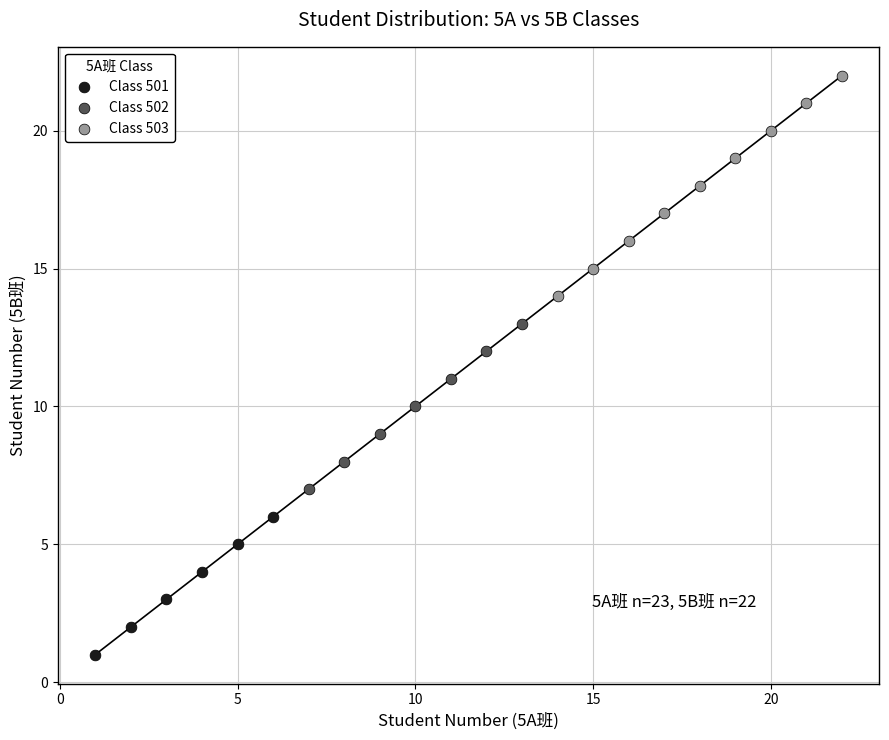

Which series has the largest Y range (max minus min)?

Class 503